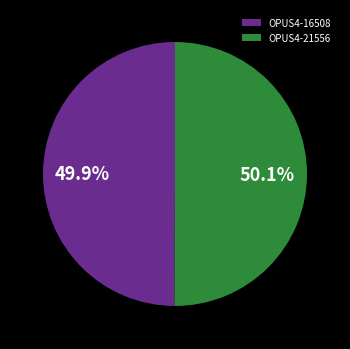

Is the sum of OPUS4-21556 and OPUS4-16508 greater than half?

Yes